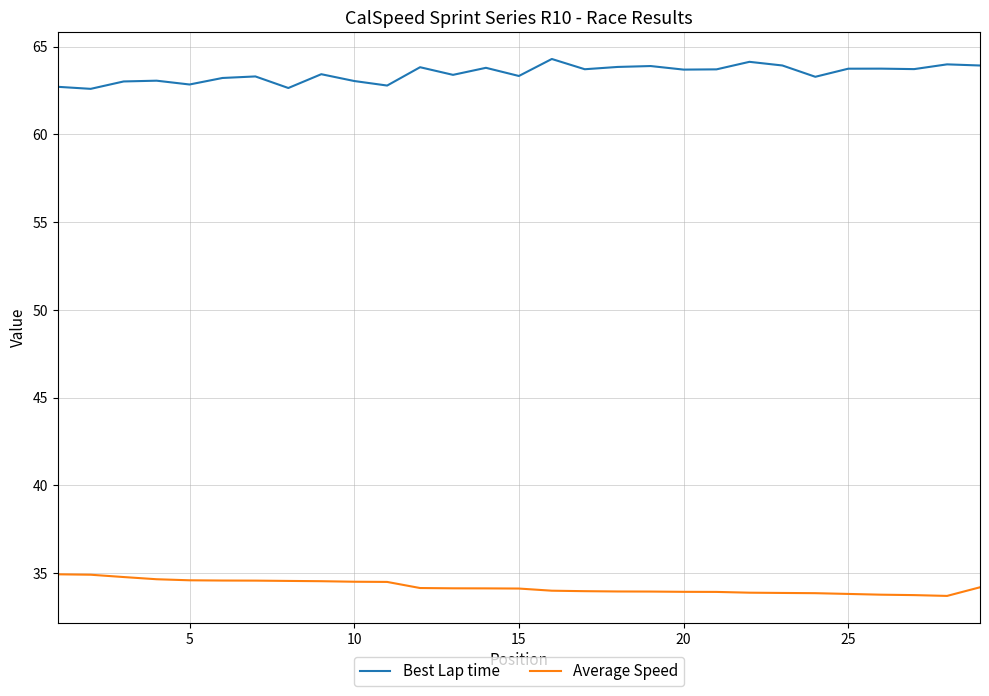

Which series has the largest total across all categories?

Best Lap time